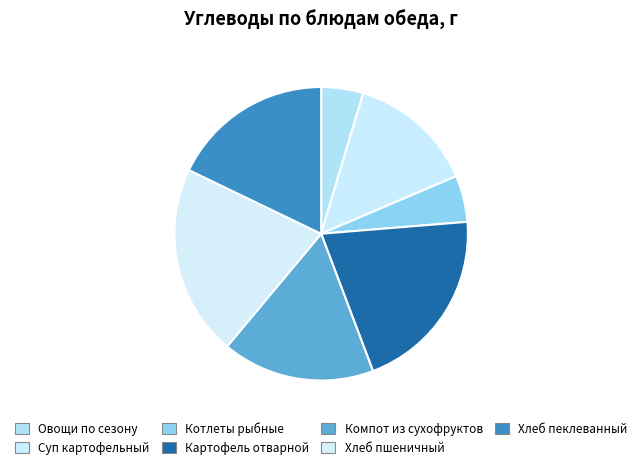

Which slice is the smallest?

Овощи по сезону (огурец свежий, помидор)